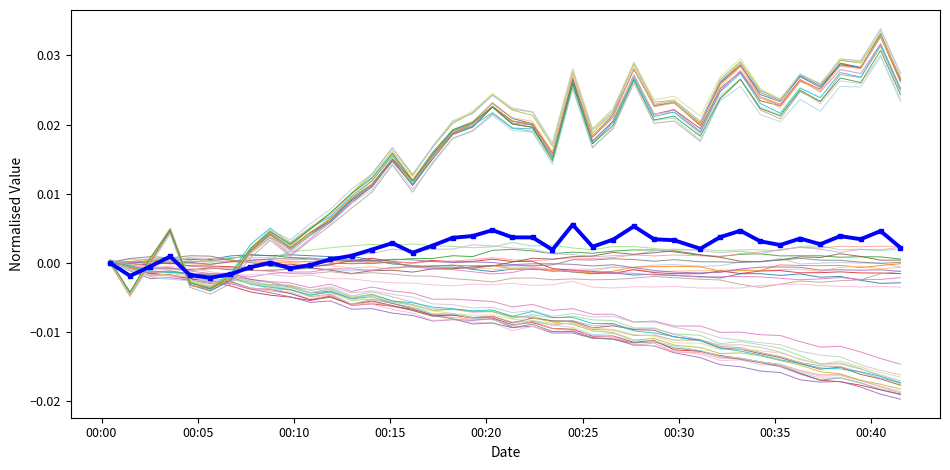

True or false: temperature has a value of -0.0 at 00:30.

False